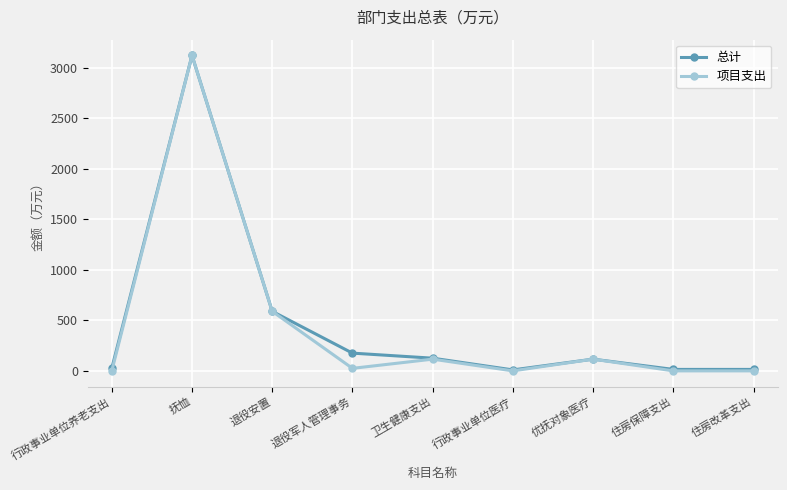

What is the label of the 4th point from the left?

退役军人管理事务